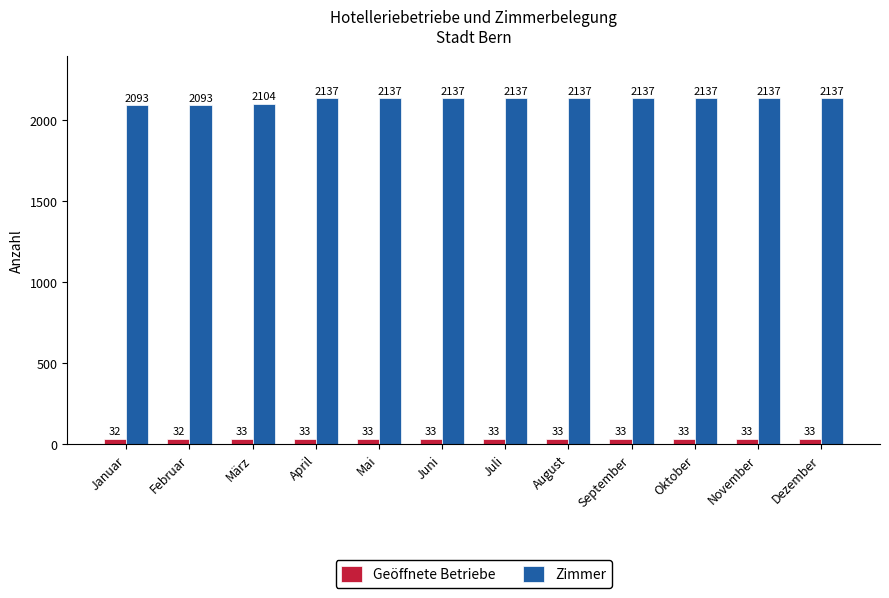

What is the label of the 2nd bar from the right?

November